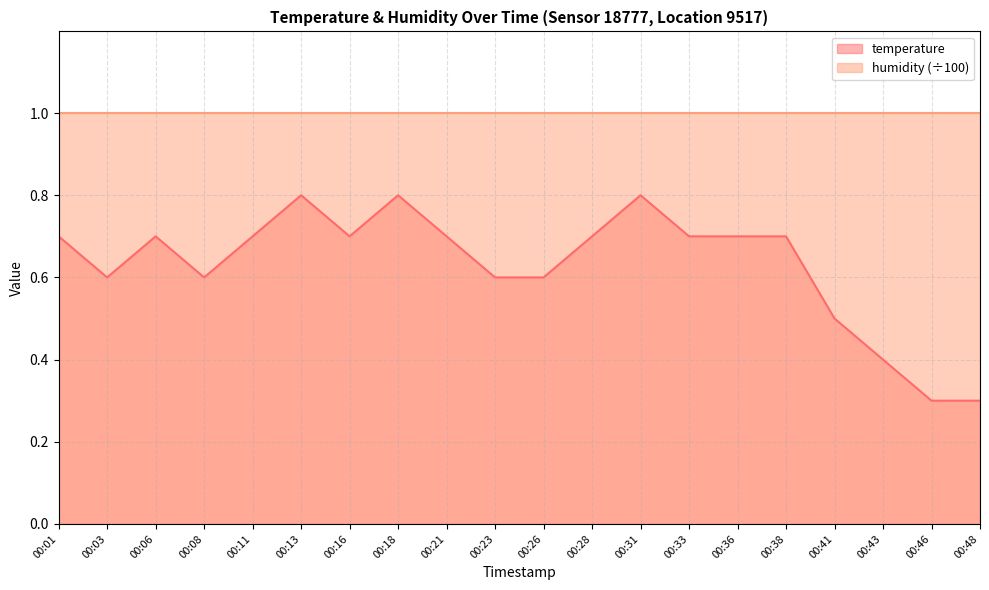

Reading left to right, transcribe all the data shown in this chart.

0.7	0.6	0.7	0.6	0.7	0.8	0.7	0.8	0.7	0.6	0.6	0.7	0.8	0.7	0.7	0.7	0.5	0.4	0.3	0.3